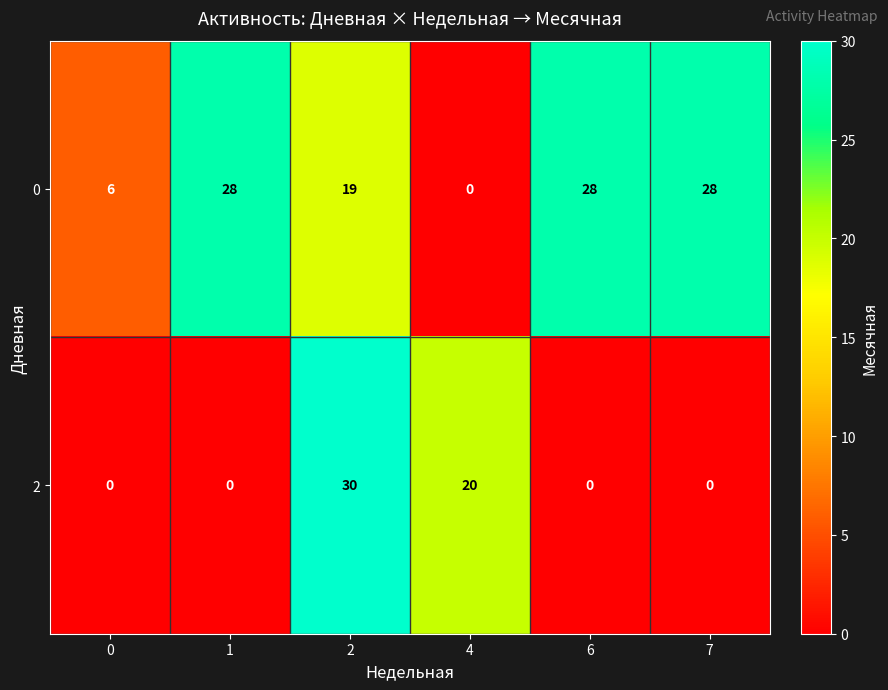

How many data points does each series have?

6